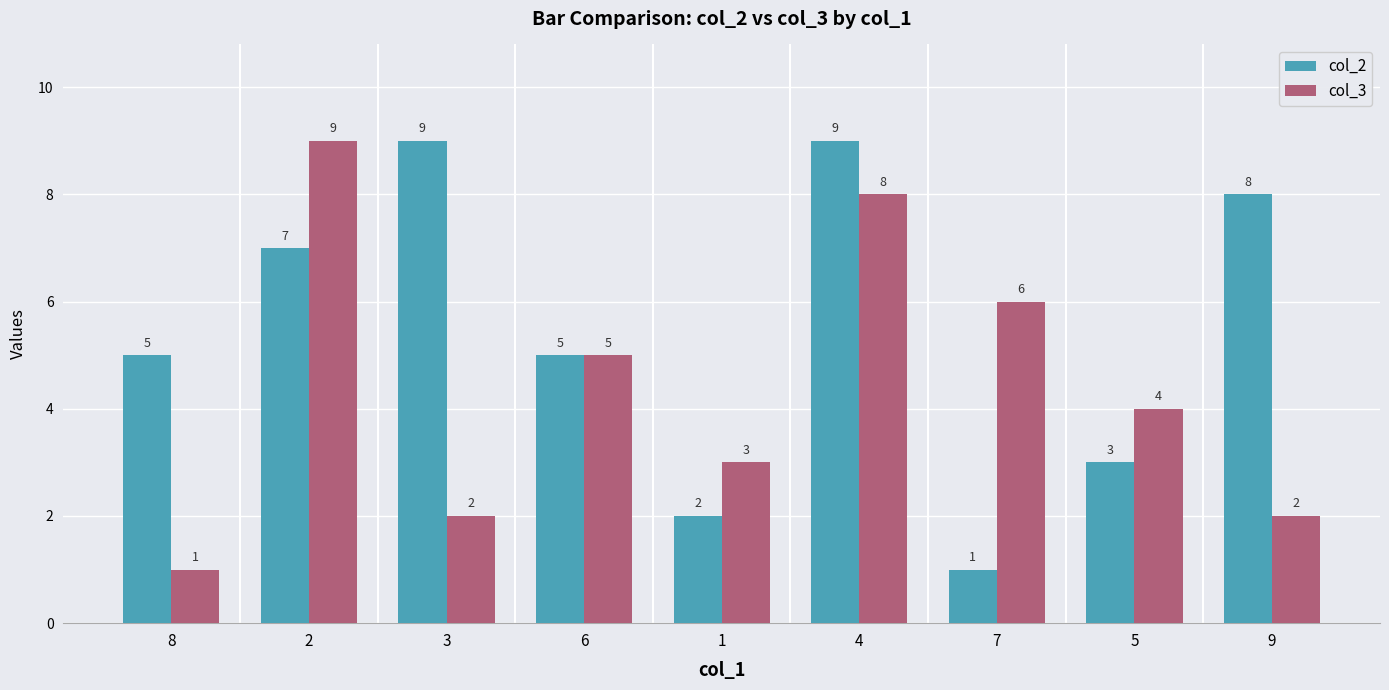

What position from the right is 5?

2